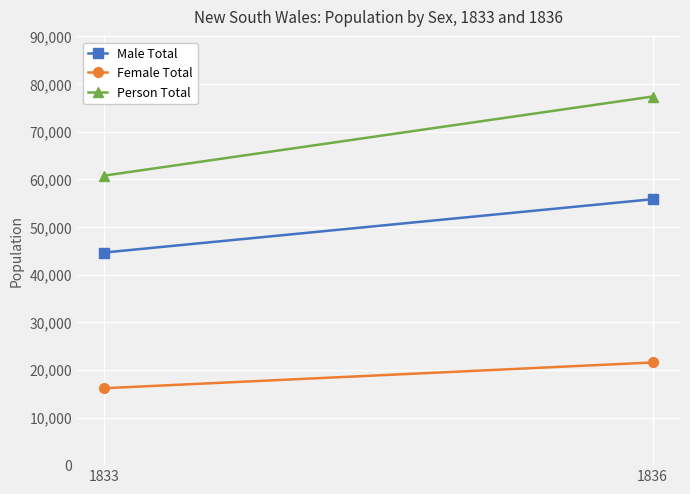

Rank the series by their average value, from lowest to highest.

Female Total, Male Total, Person Total